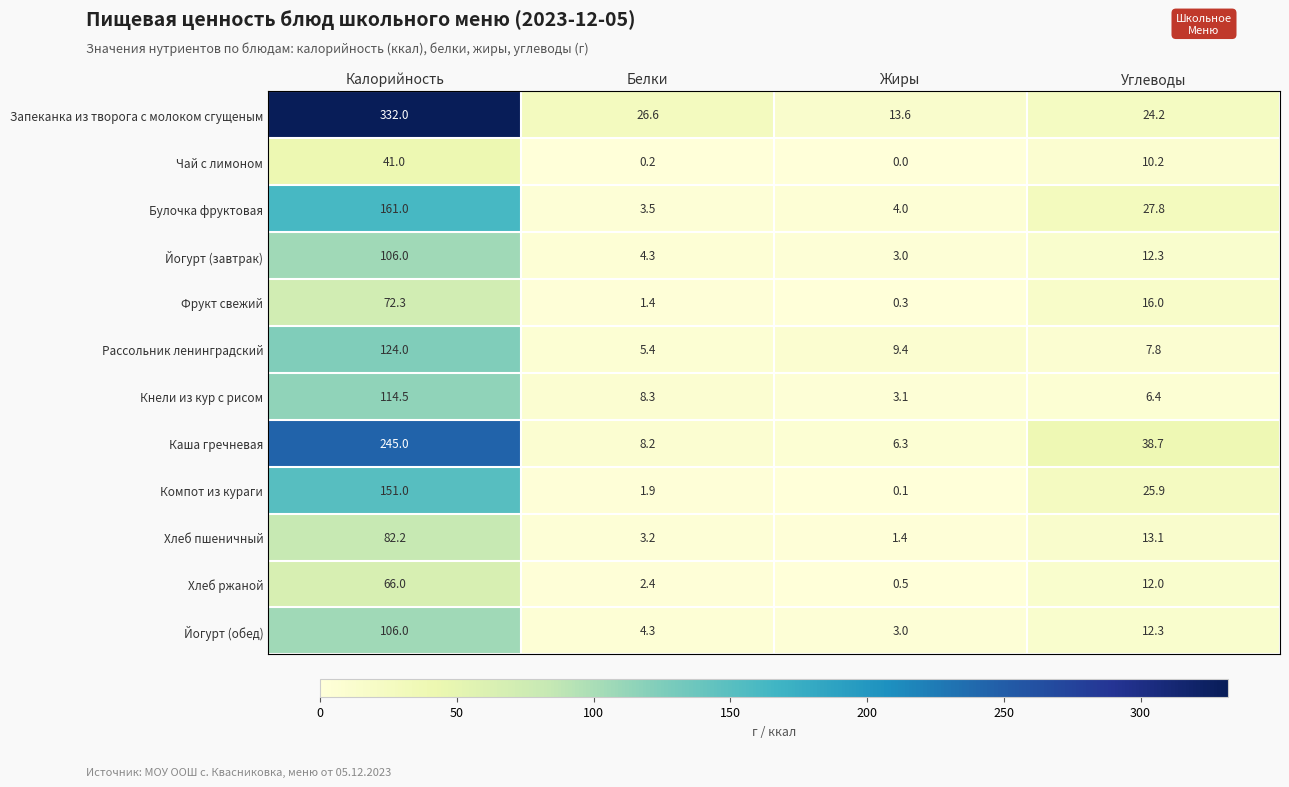

What is the average value of the Хлеб пшеничный series?

25.0